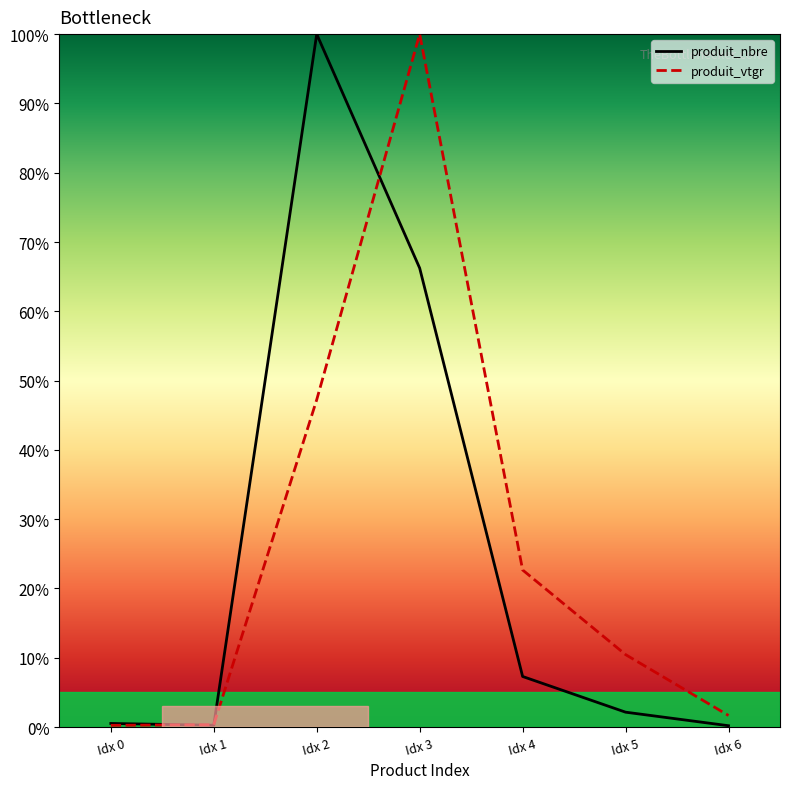

Which category has the highest value in the produit_vtgr series?

Idx 3